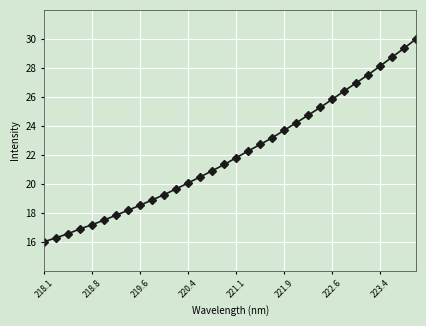

How many lines are shown in the chart?

1